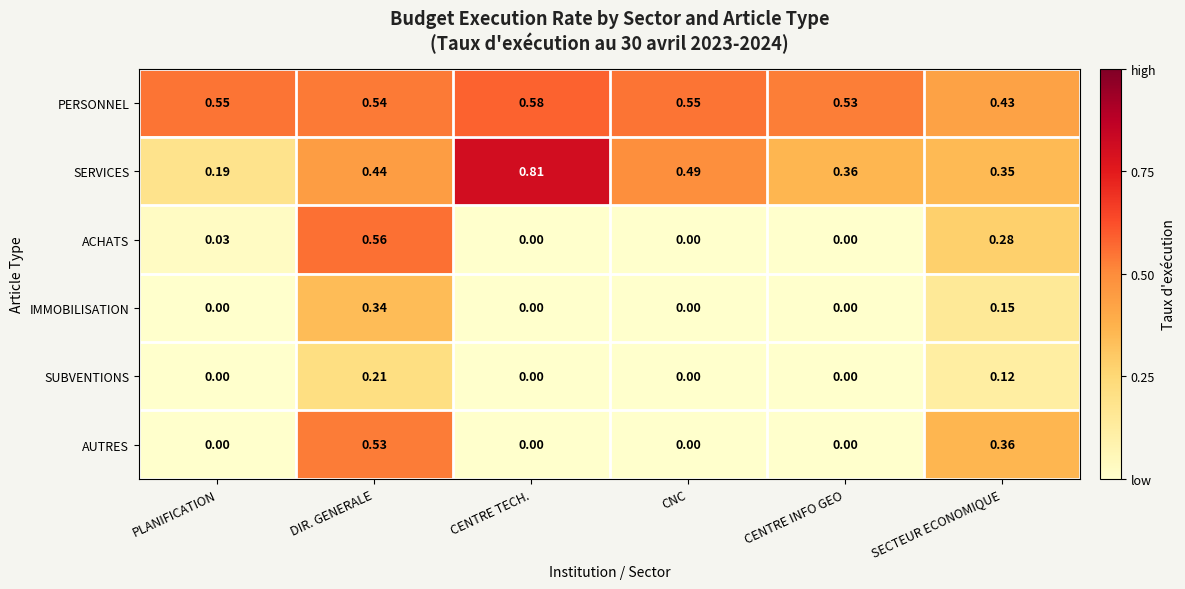

Where is PERSONNEL nearest to the value 0?

SECTEUR ECONOMIQUE